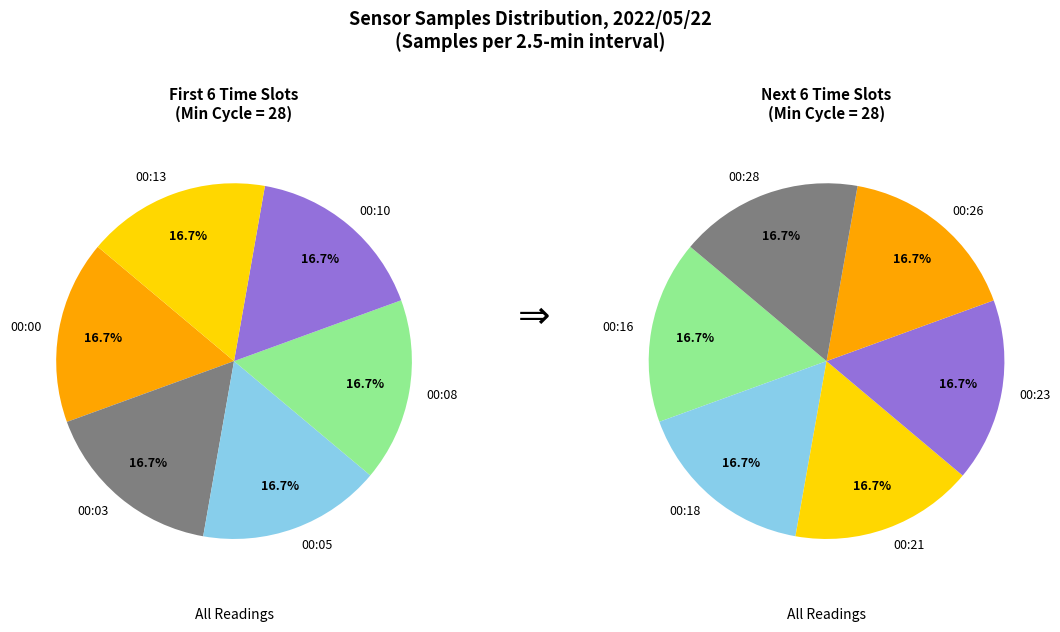

The 00:18 slice represents 1% of the pie. True or false?

False